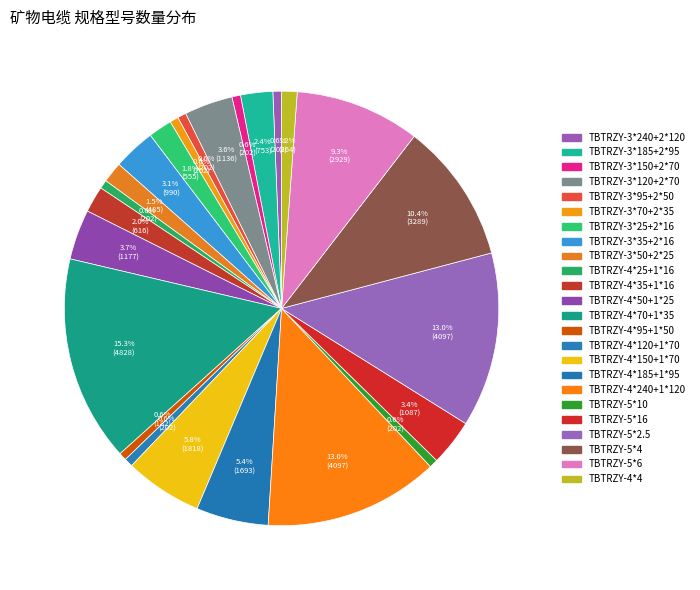

True or false: TBTRZY-3*95+2*50 accounts for 11% of the total.

False